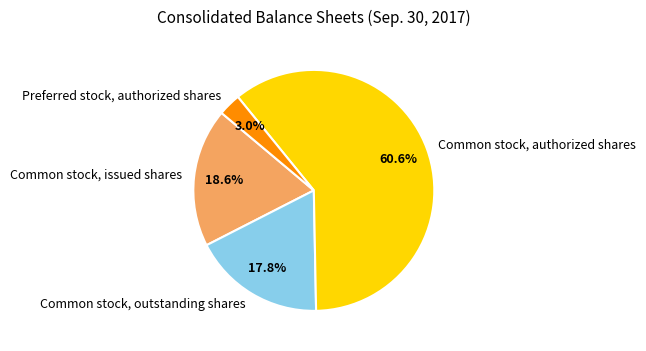

The Common stock, authorized shares slice represents 61% of the pie. True or false?

True